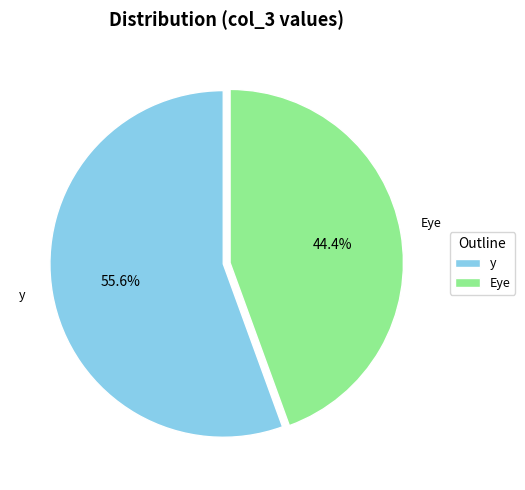

What is the smallest slice in the pie chart?

Eye